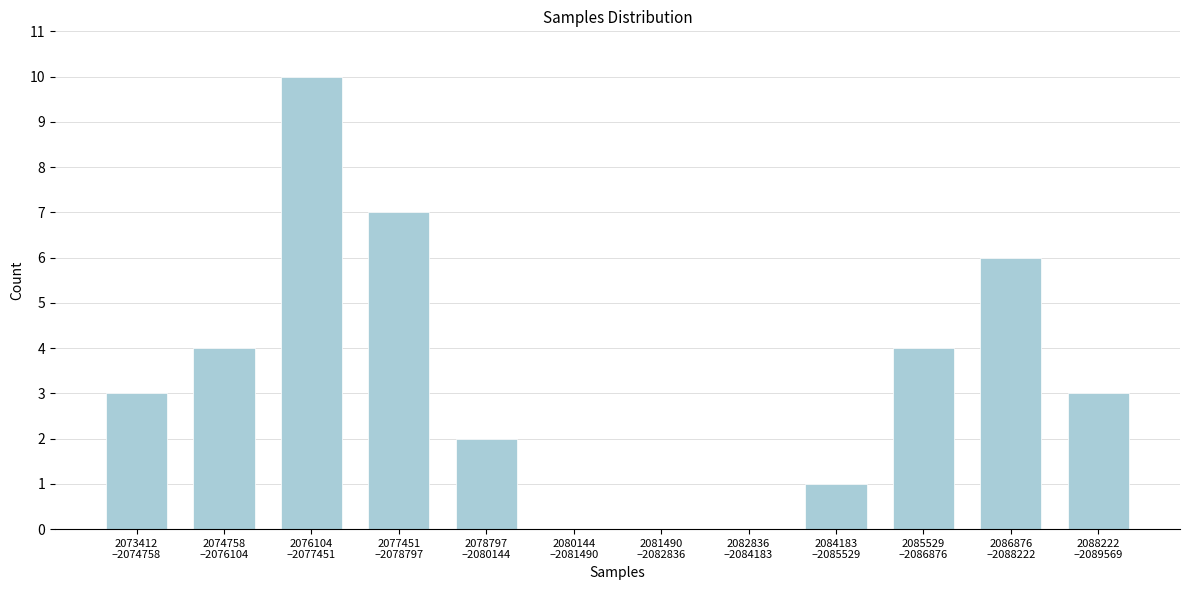

What is the maximum value shown in the chart?

10